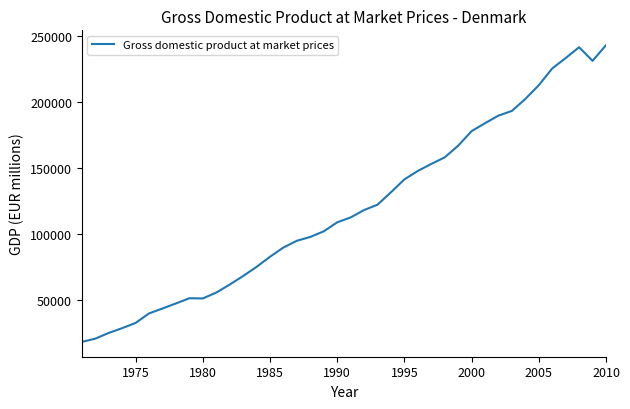

What is the difference between the maximum and minimum values?

224883.0